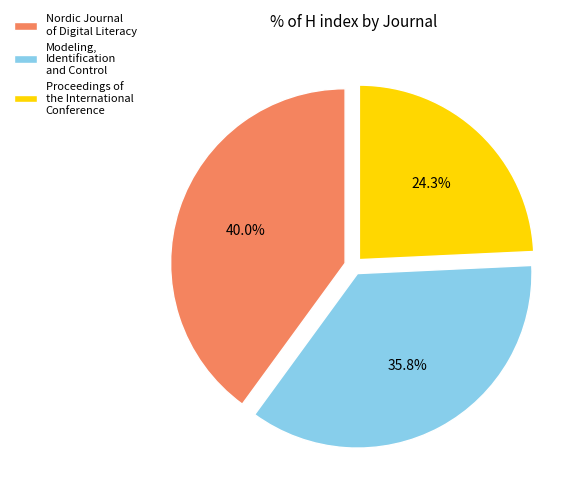

Rank the categories by value from lowest to highest.

Proceedings of the International Conference, Modeling, Identification and Control, Nordic Journal of Digital Literacy